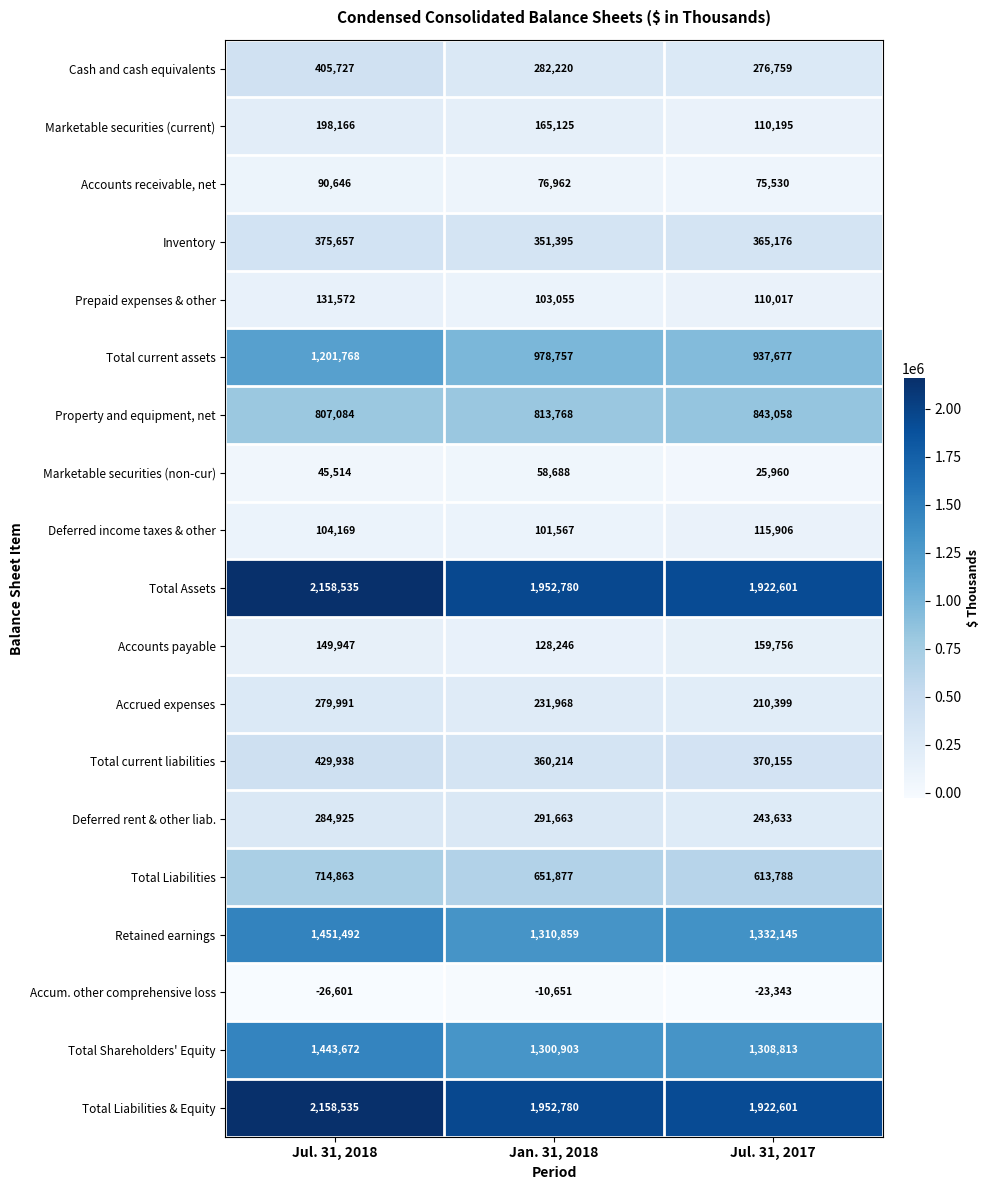

The Prepaid expenses & other series shows 103055 at Jan. 31, 2018. True or false?

True